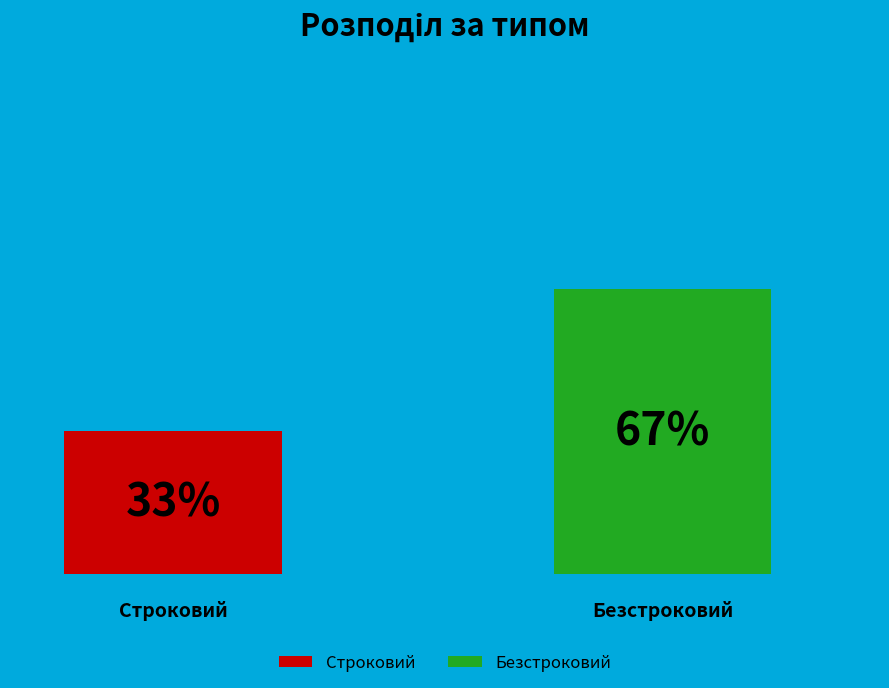

Does Безстроковий represent more than half of the total?

Yes